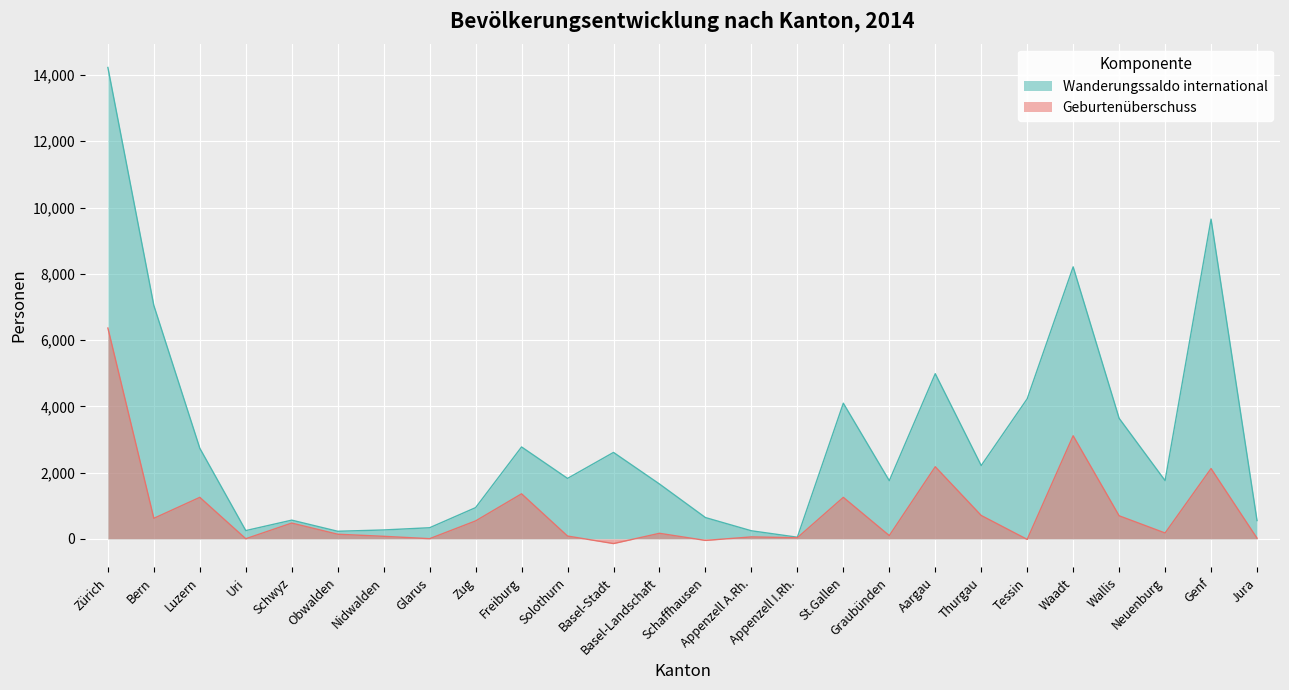

Which category has the lowest value in the Geburtenüberschuss series?

Basel-Stadt